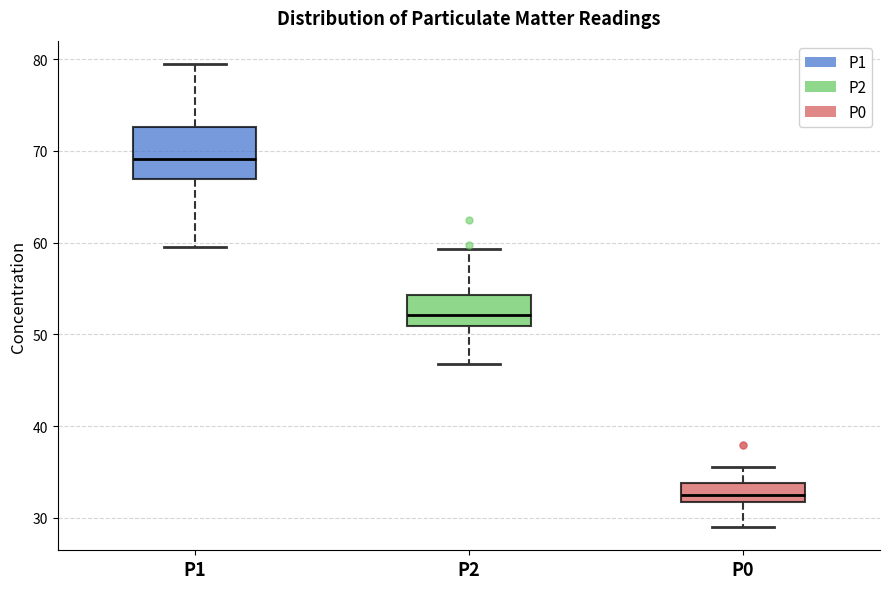

Which box has the lowest median line?

P0